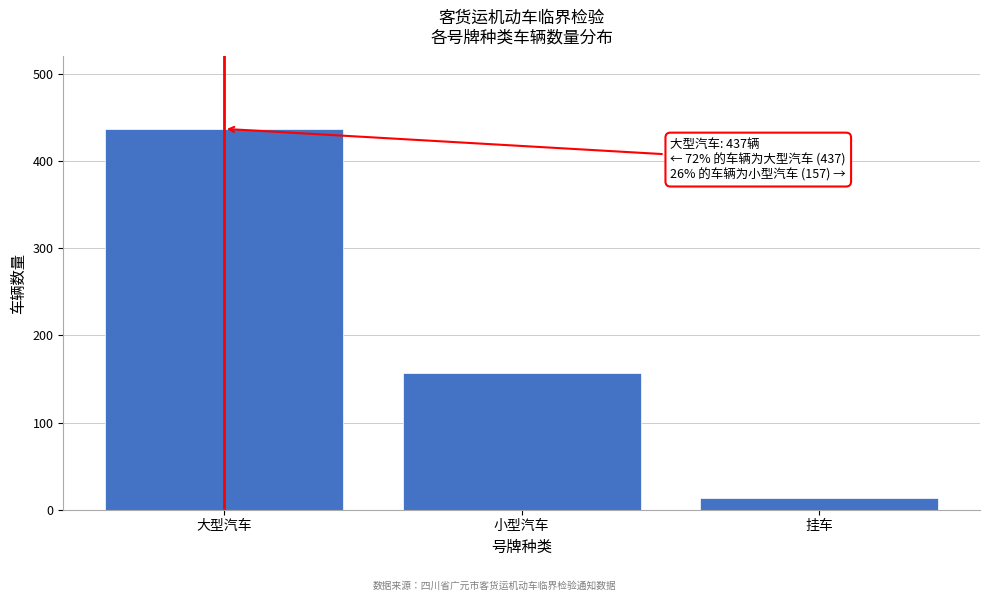

Reading right to left, extract all data points from this chart.

挂车=13	小型汽车=157	大型汽车=437